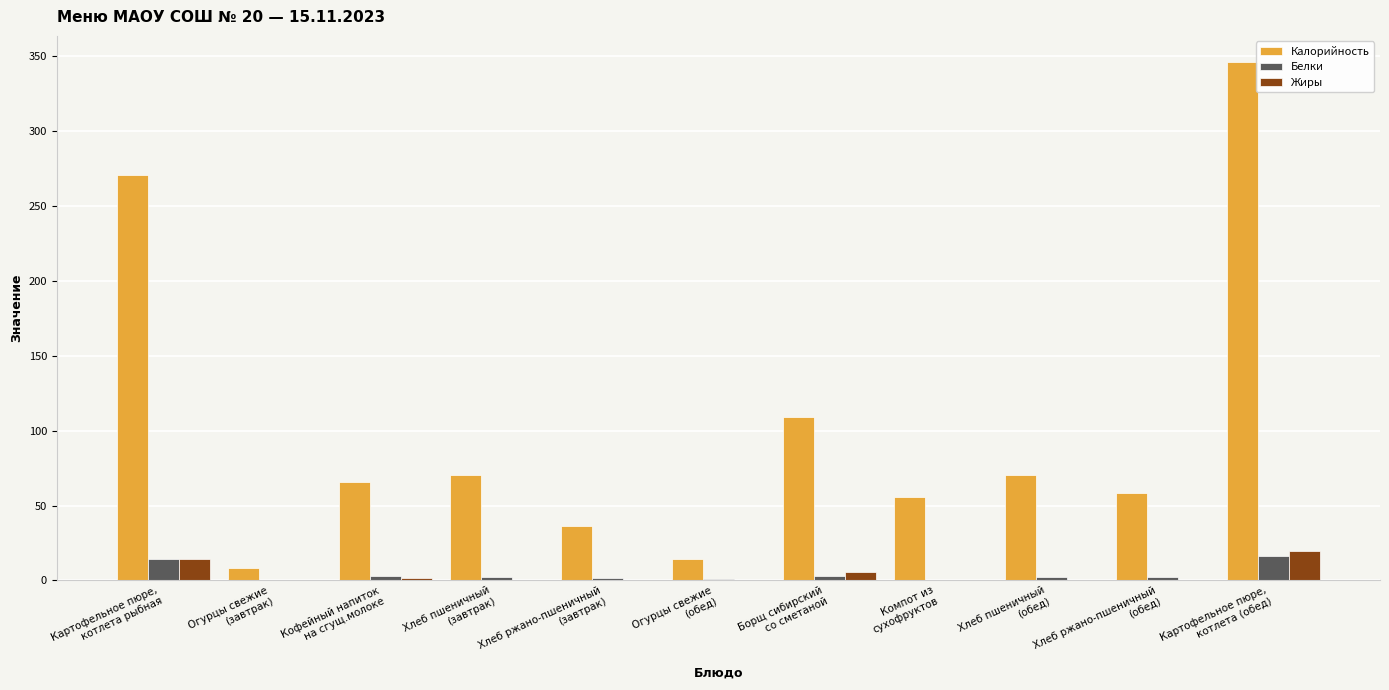

Count the number of categories in the chart.

11